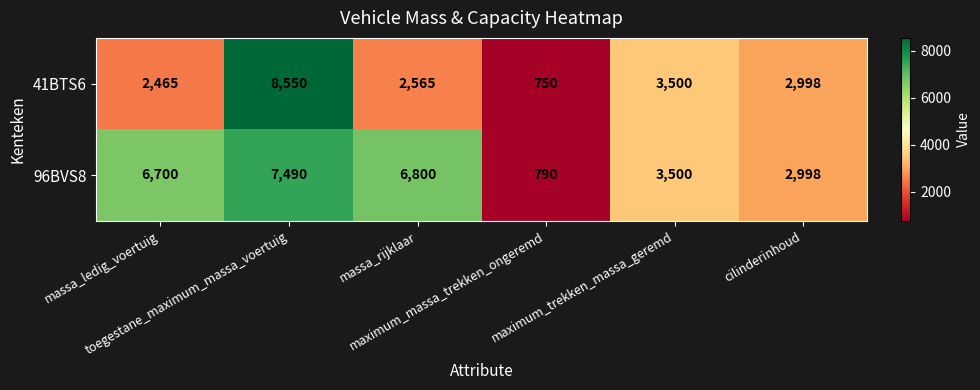

How many distinct data groups are displayed?

2